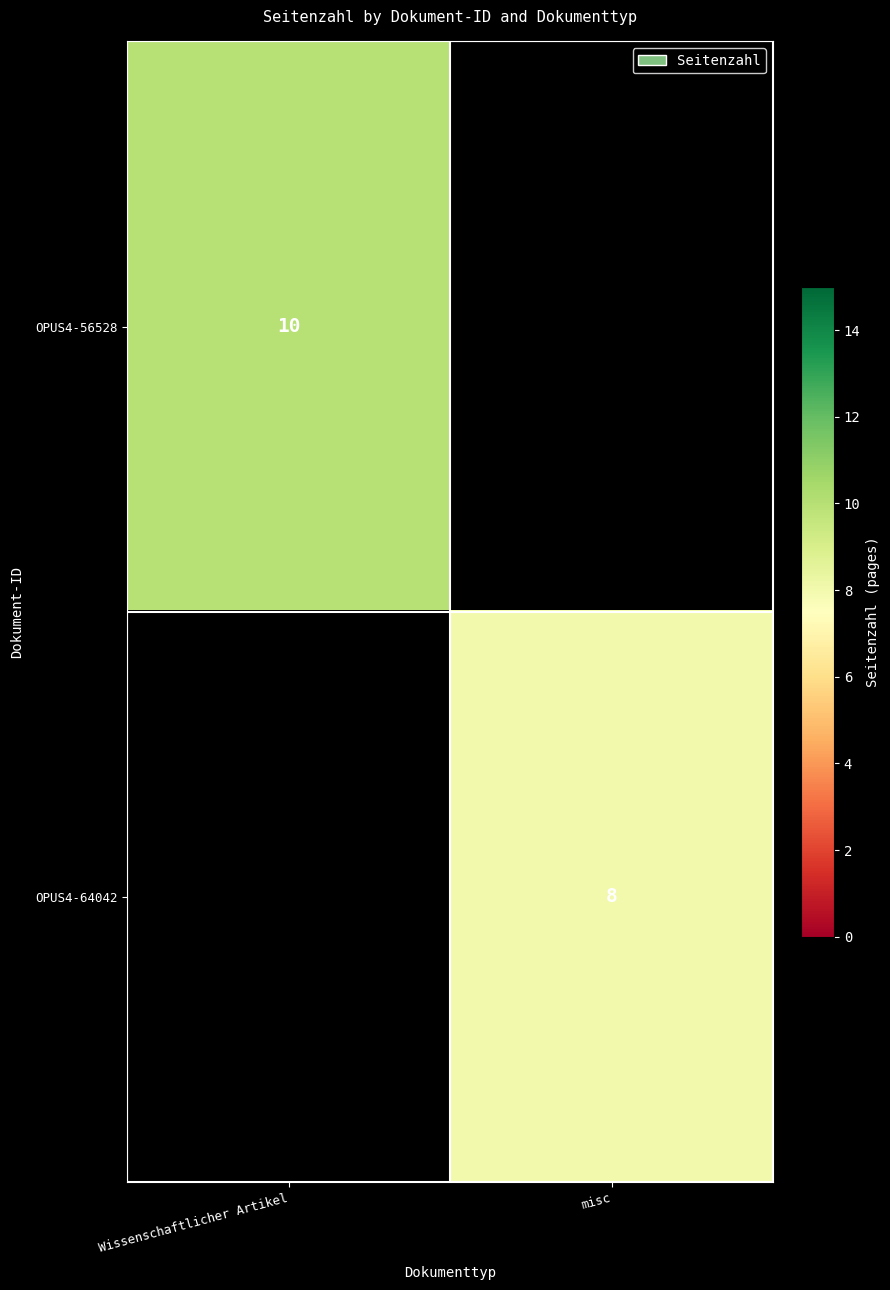

Is it true that OPUS4-64042 equals 1.9 at misc?

False